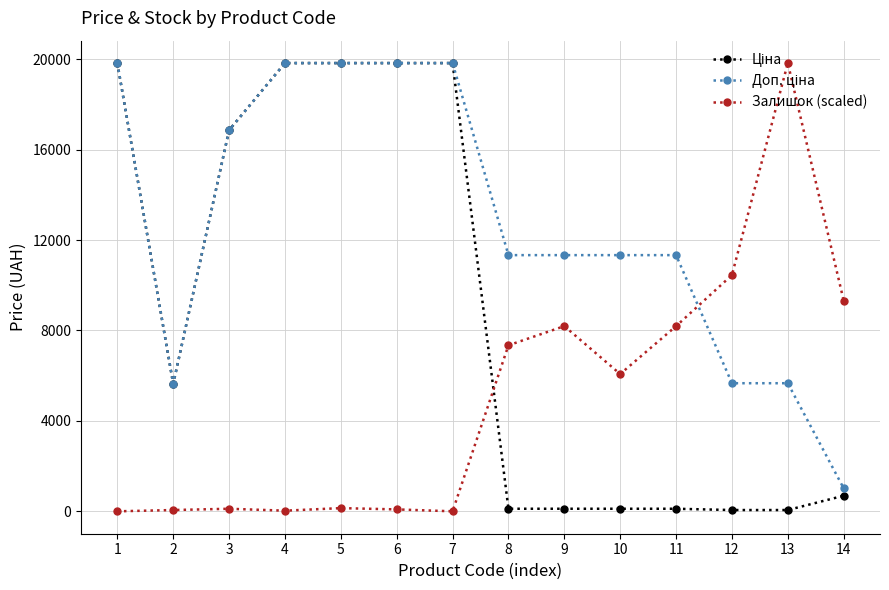

Is this an area chart (filled region under the line)?

No